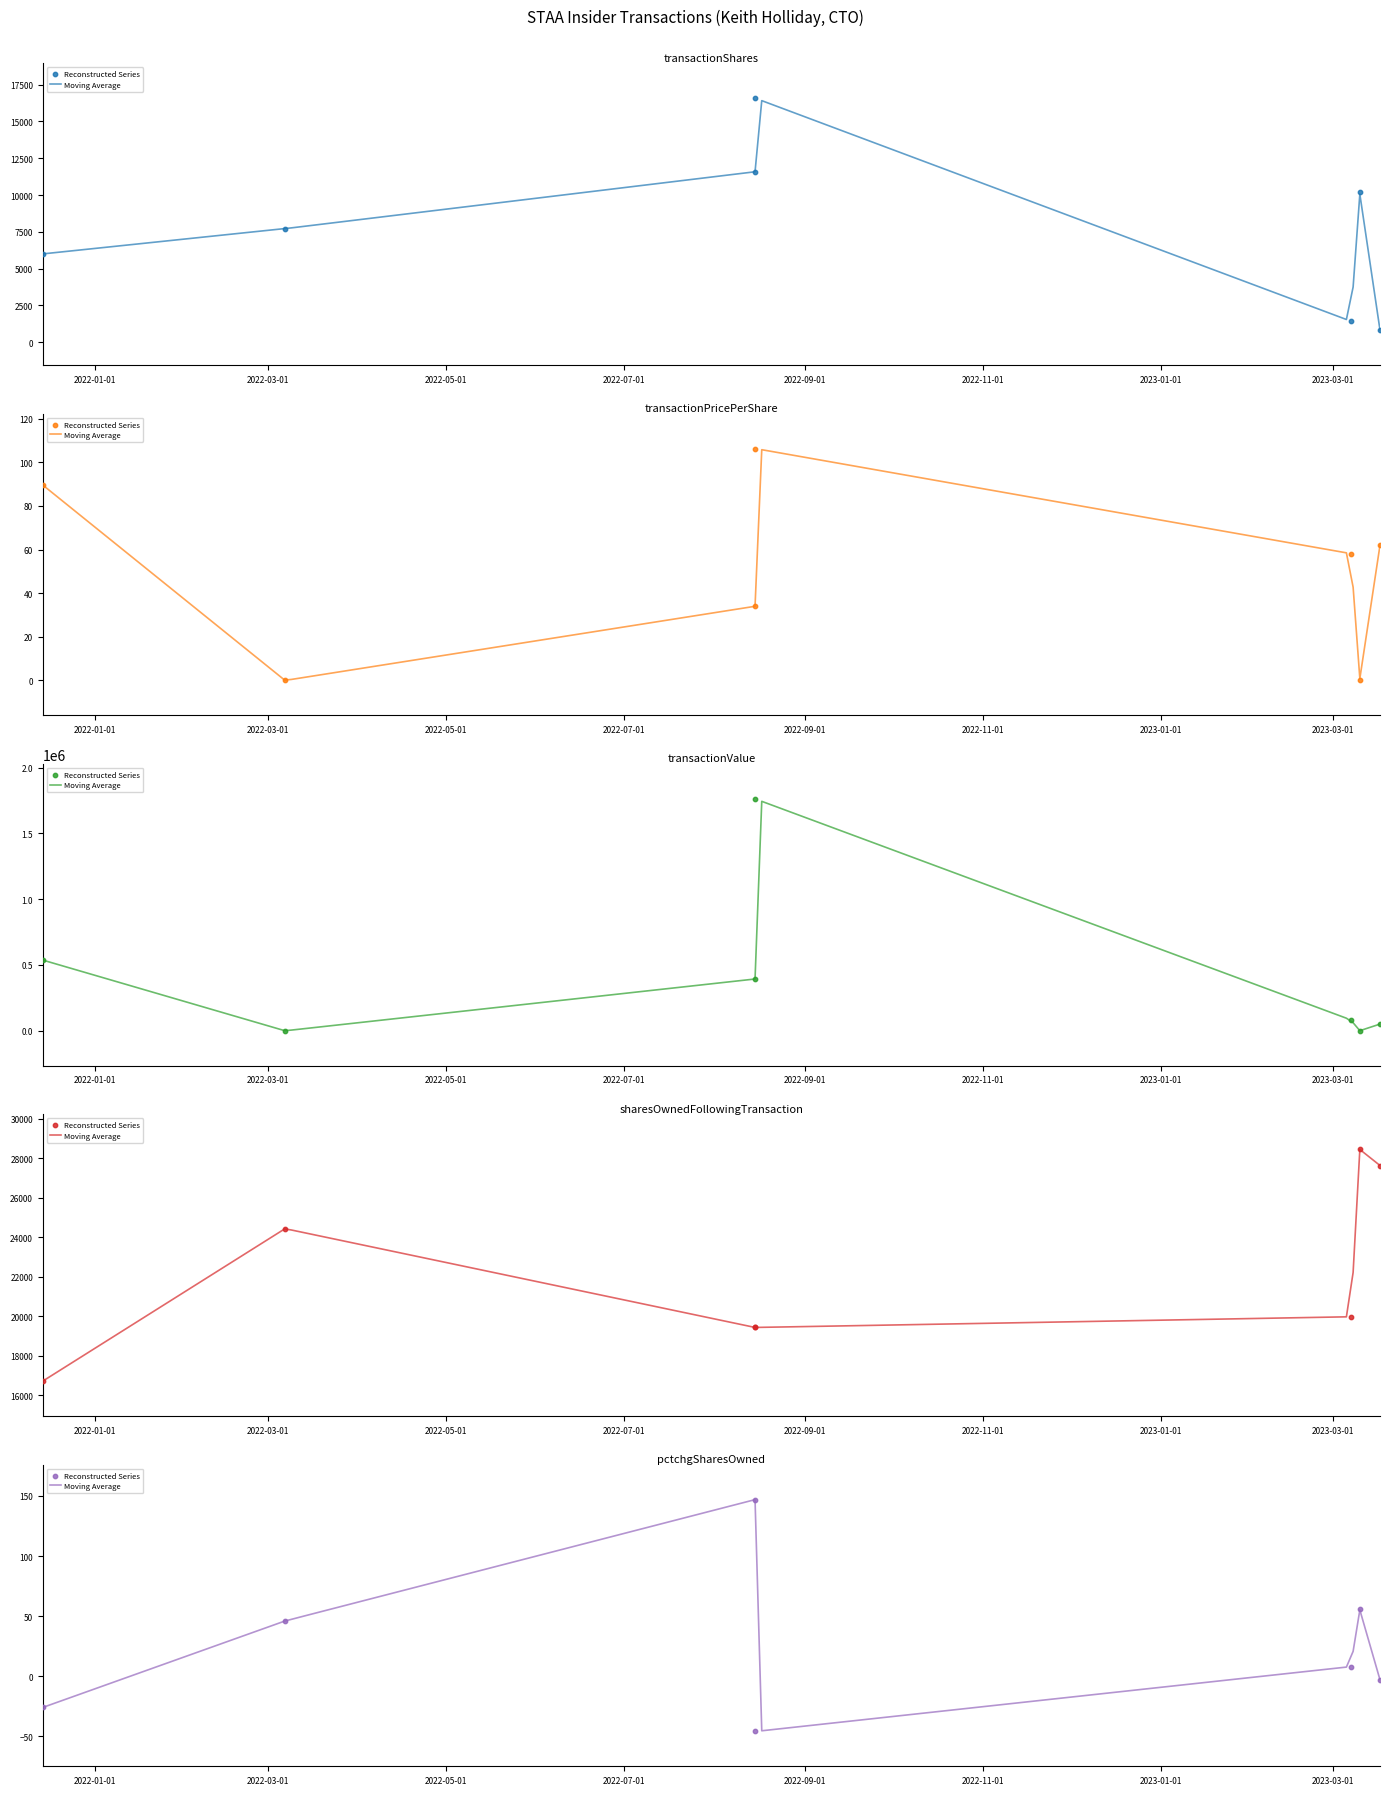

At how many categories does at least one series exceed 704928?

1